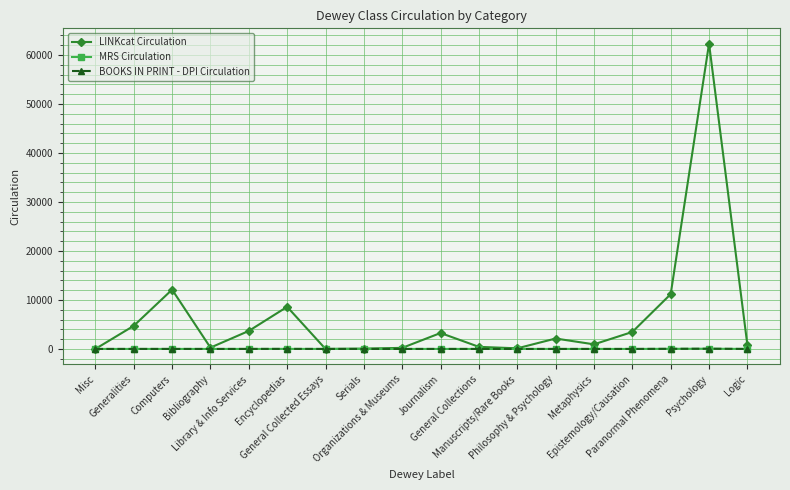

Which series changed the most between Library & Info Services and Organizations & Museums?

LINKcat Circulation